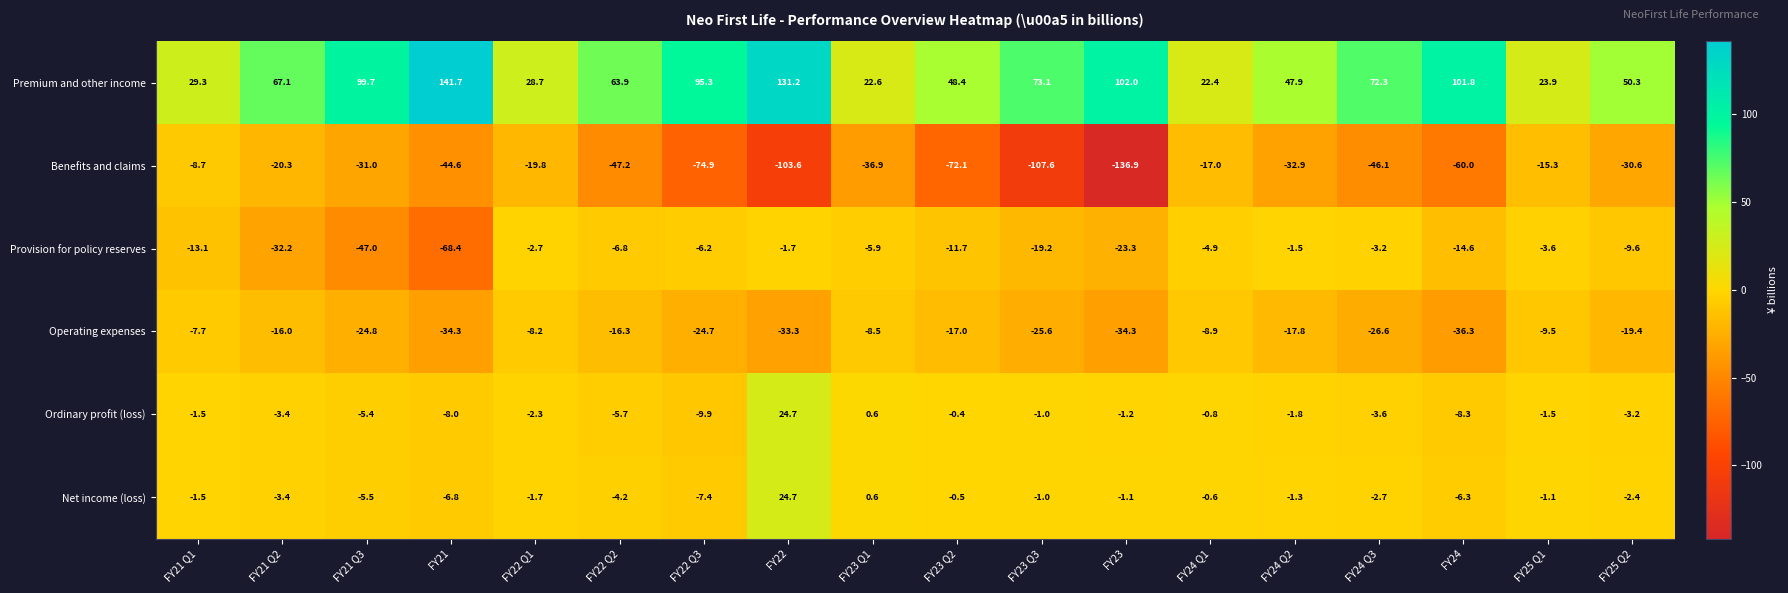

Which series has the largest range (max minus min)?

Benefits and claims